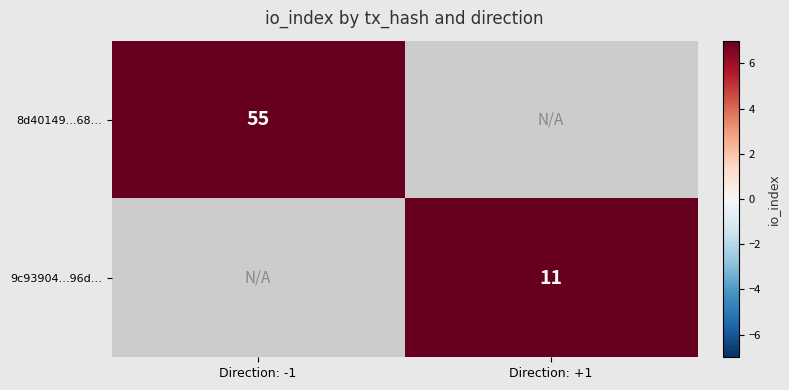

The 8d40149...68… series shows 55 at Direction: -1. True or false?

True